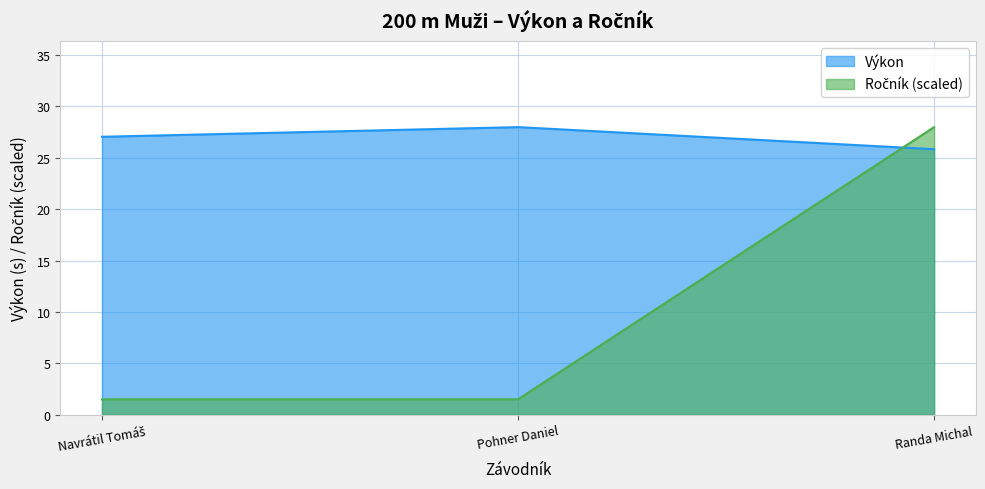

What is the total value across all series at Randa Michal?

53.8